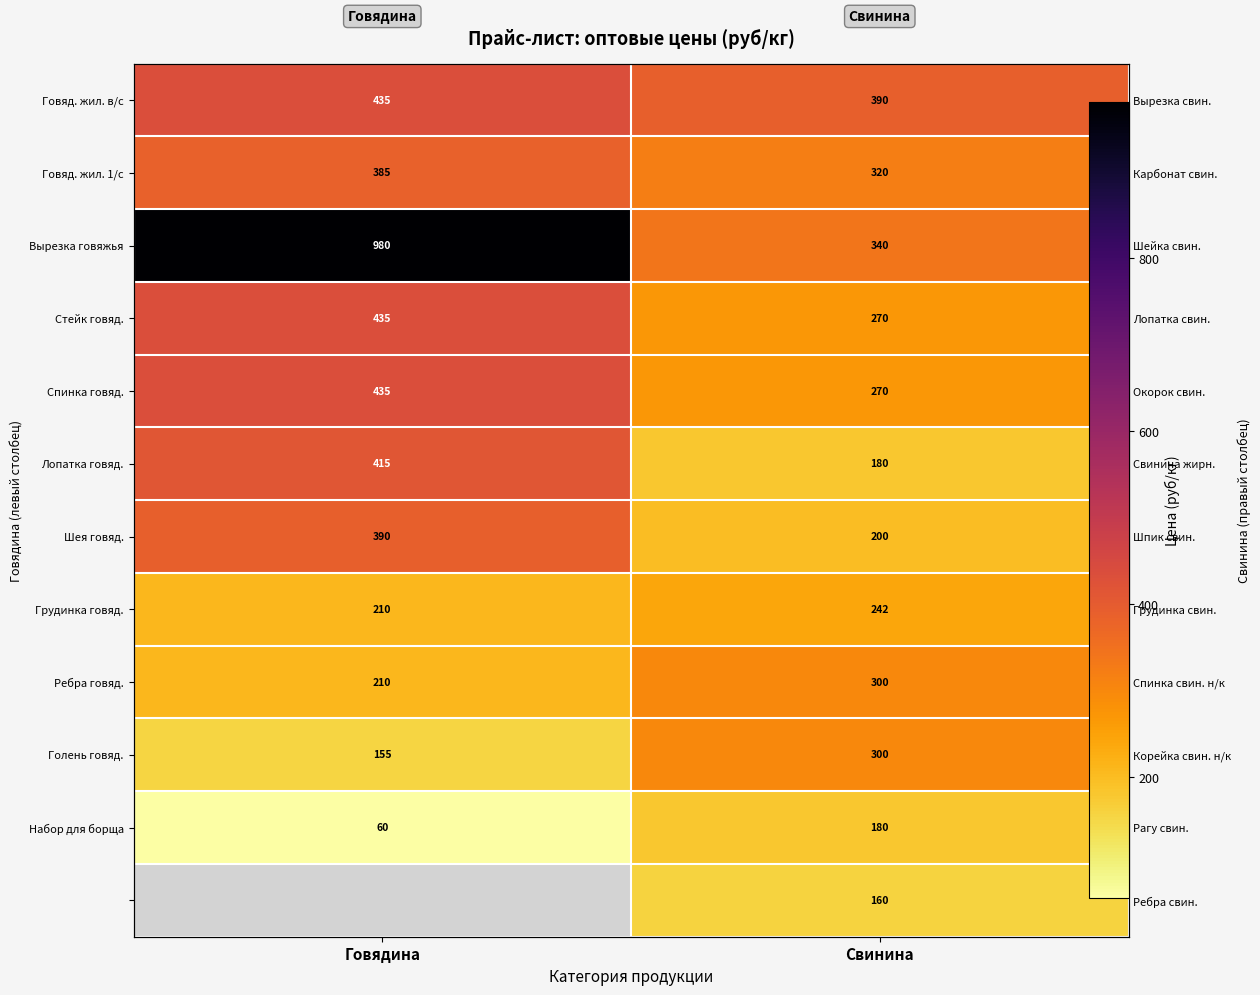

At which label does Стейк говяд. reach its minimum?

Свинина